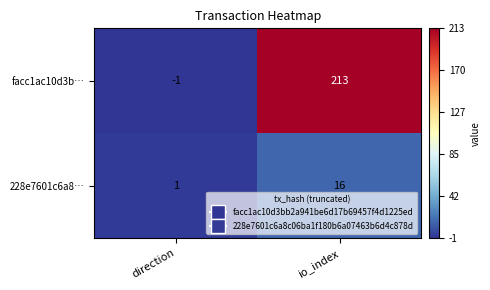

How many series are shown in this chart?

2